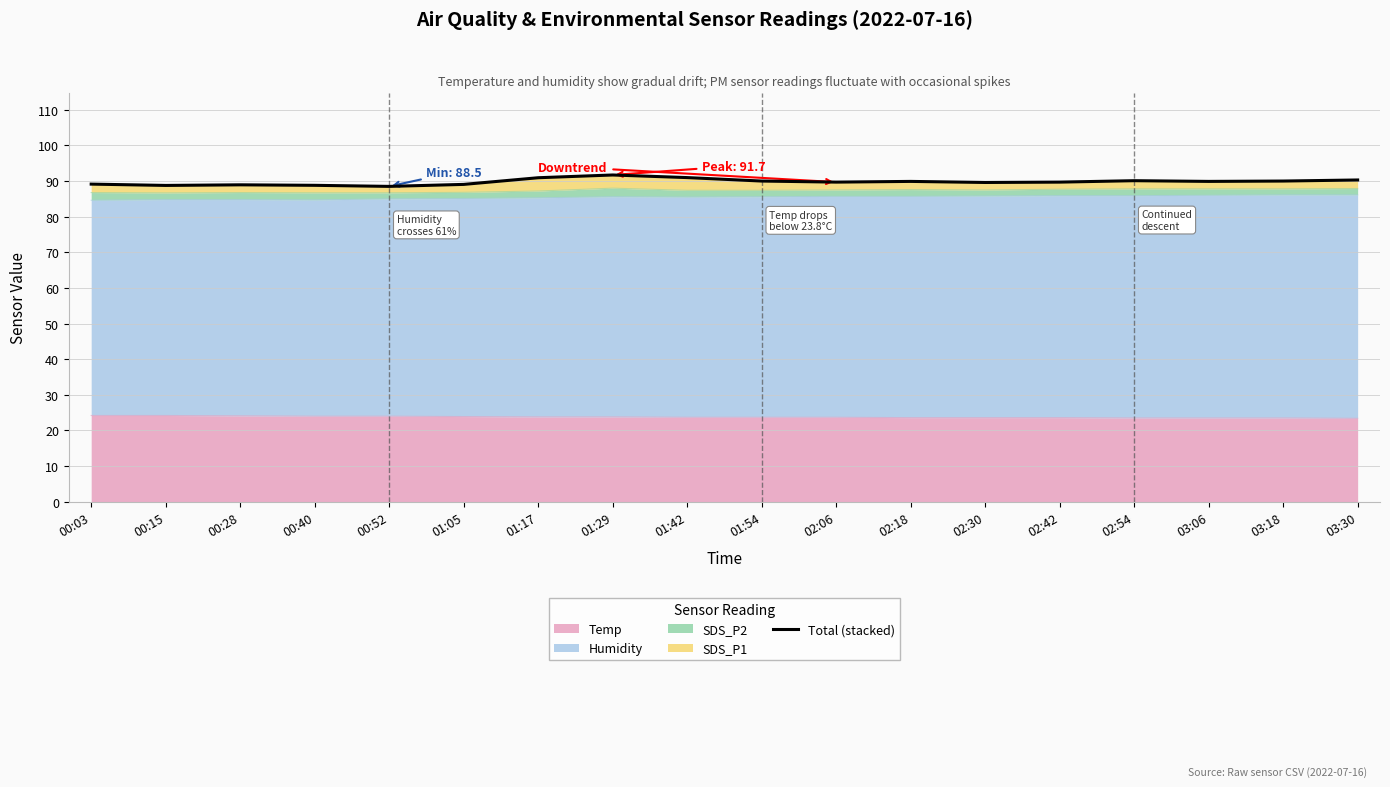

Reading left to right, extract all data points from this chart.

89.1	88.8	88.9	88.8	88.5	89.1	90.9	91.7	91.0	90.0	89.7	89.9	89.6	89.7	90.1	89.9	90.0	90.3